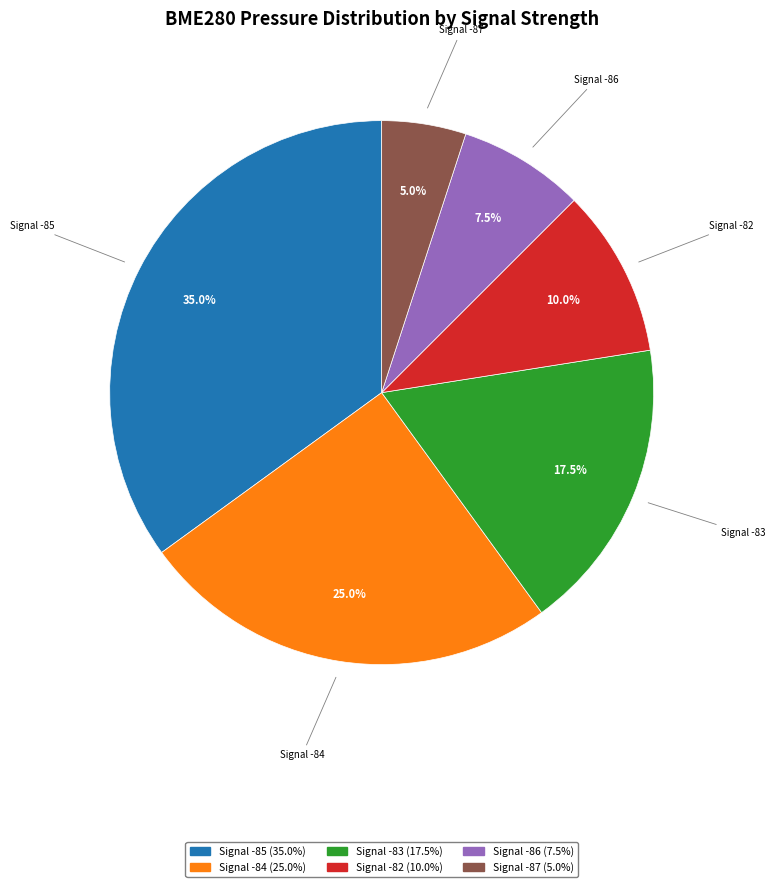

Is there a majority slice in this chart?

No